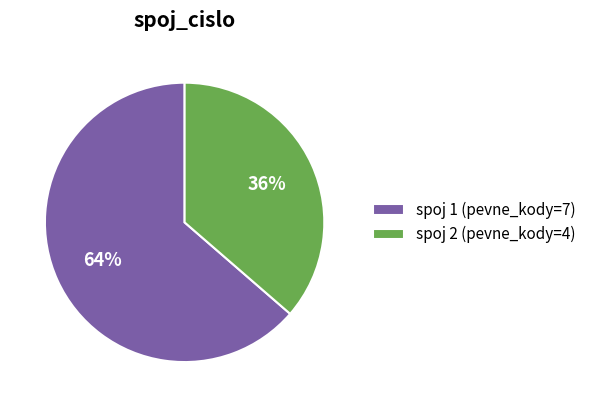

Count the number of slices in the pie.

2